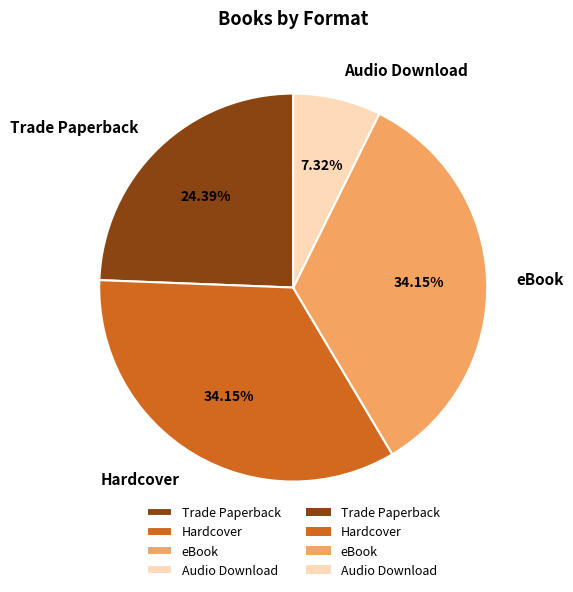

True or false: Audio Download accounts for 19% of the total.

False